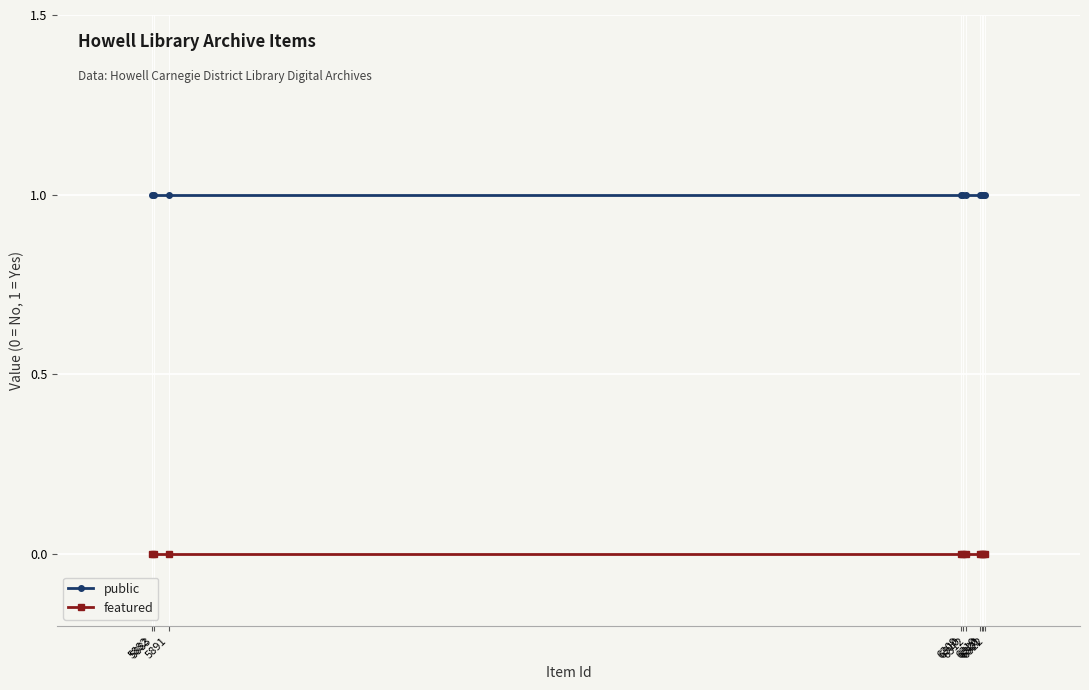

What are all the series names shown in the legend?

public, featured